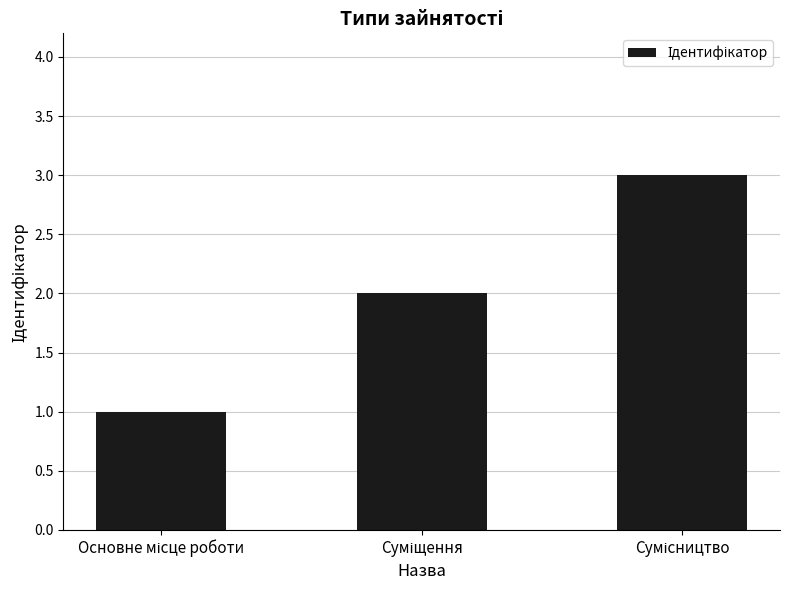

How many data points does each series have?

3